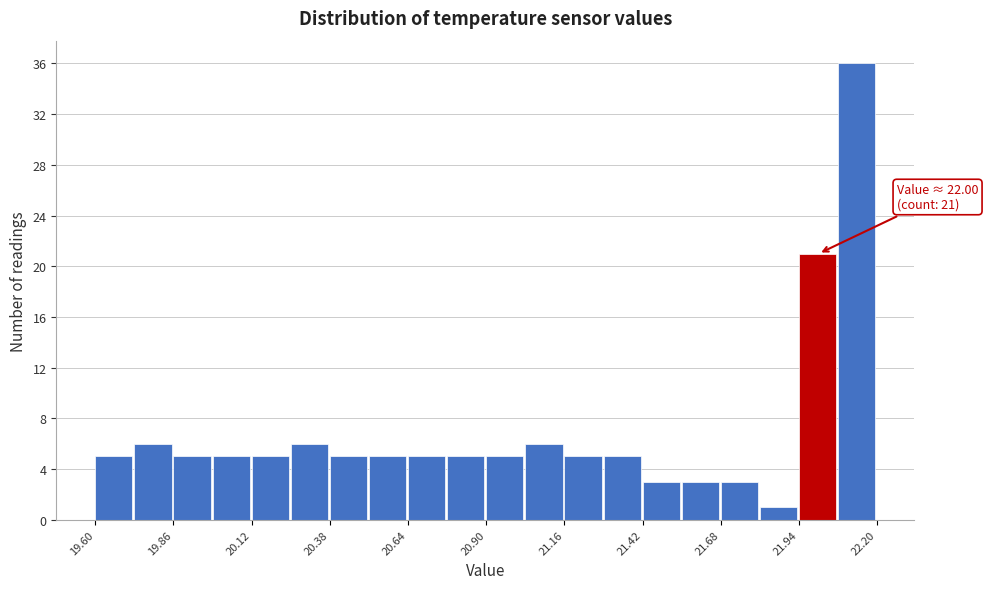

Read against the x-axis, roughly where is the centre of the tallest bar?

22.15